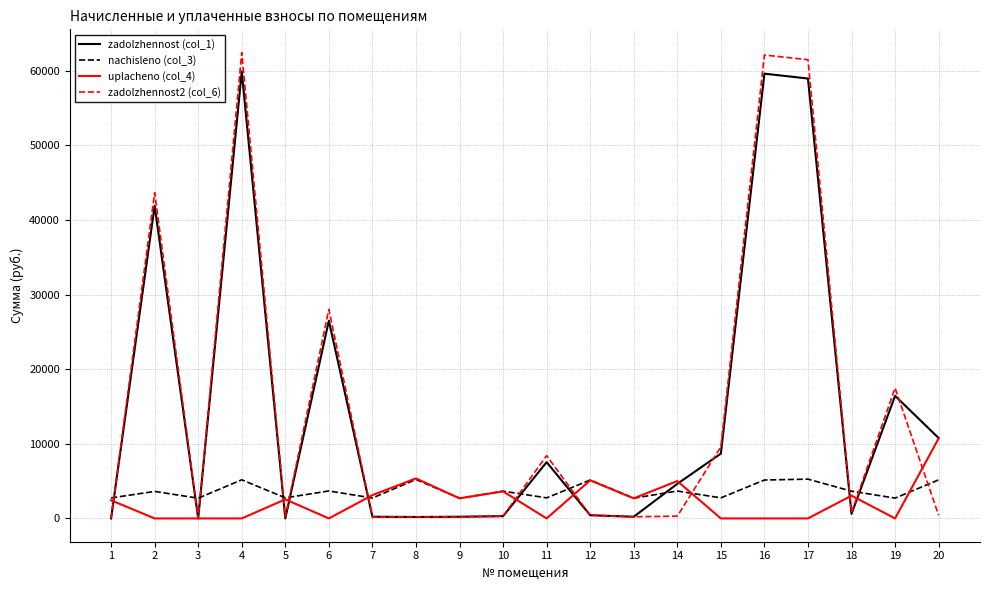

What is the maximum value shown in the chart?

62412.4